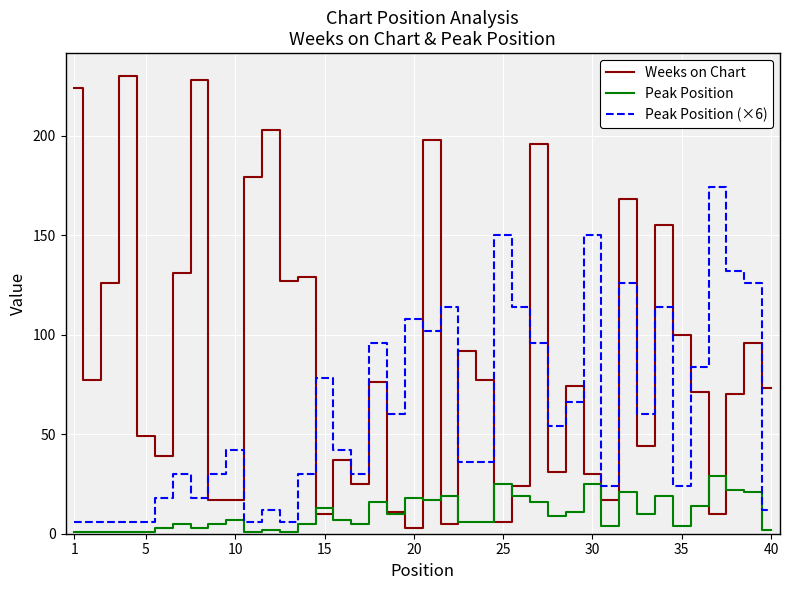

Count the number of categories in the chart.

40